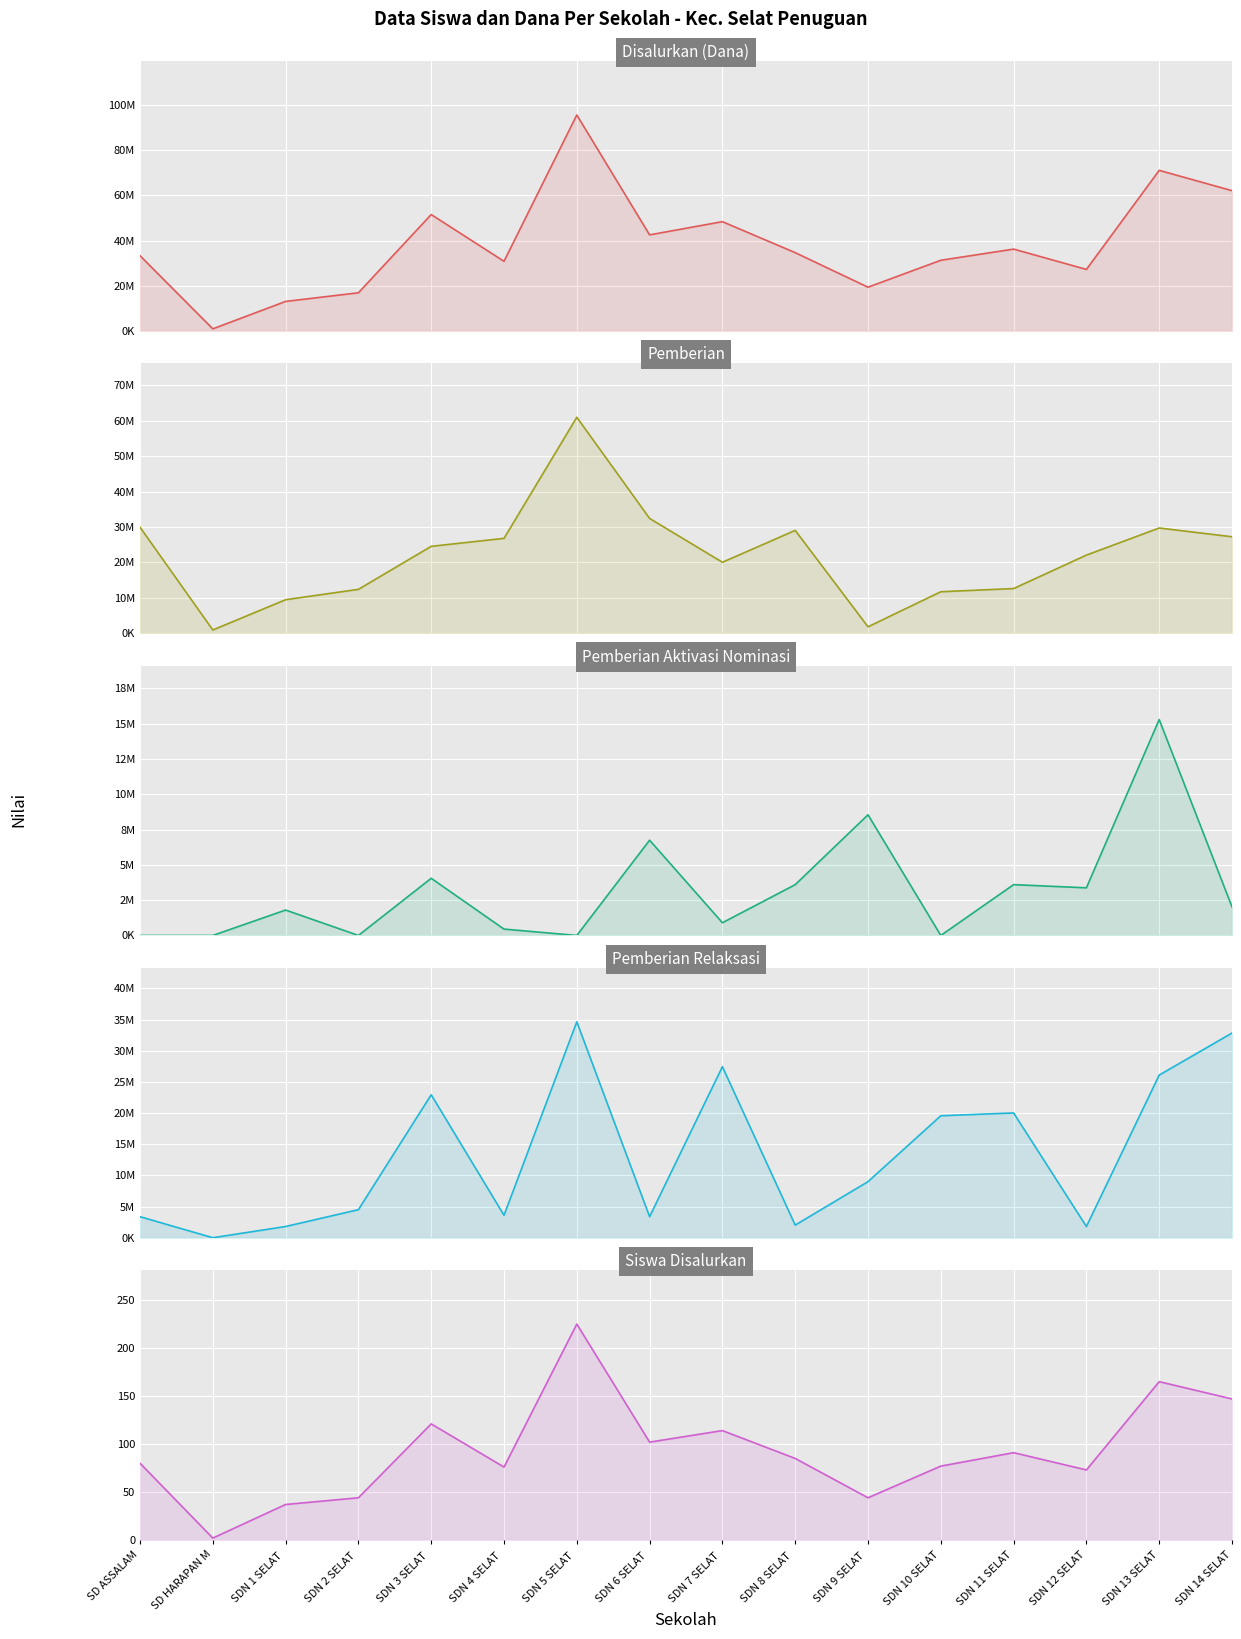

What position from the right is SDN 13 SELAT?

2